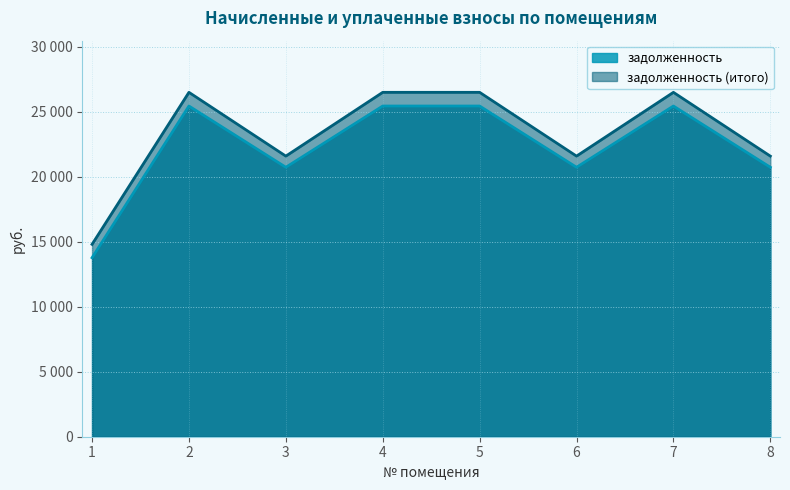

What is the value of the задолженность point at the 5th from the left?

25427.5